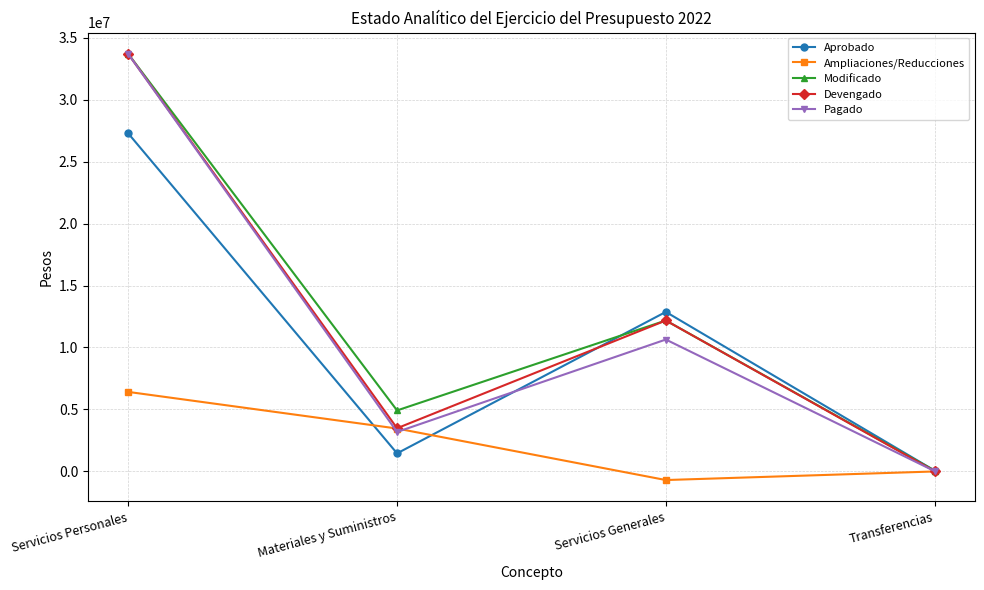

What is the label of the 1st point from the right?

Transferencias